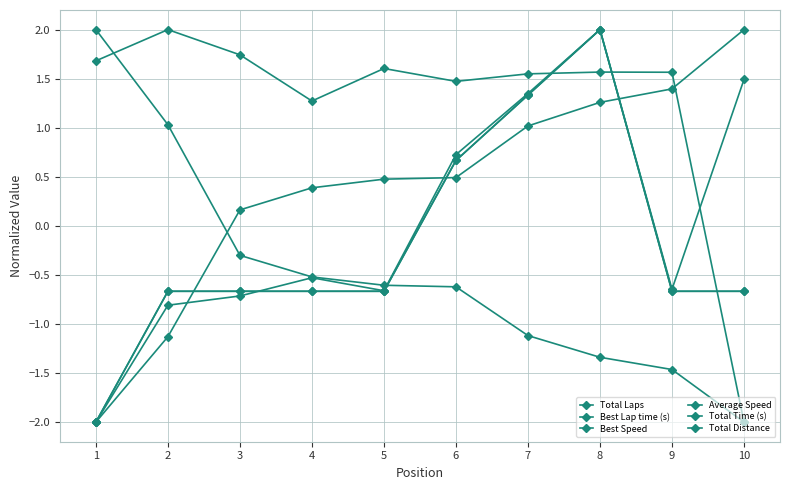

List the series in order of their peak value, lowest first.

Total Laps, Best Lap time (s), Best Speed, Average Speed, Total Time (s), Total Distance